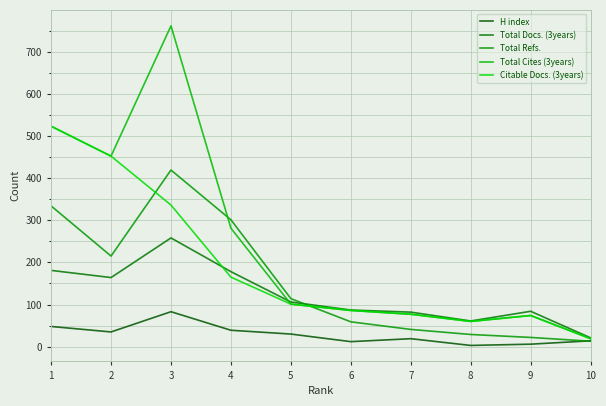

The value of Citable Docs. (3years) at 8 is 60. True or false?

True